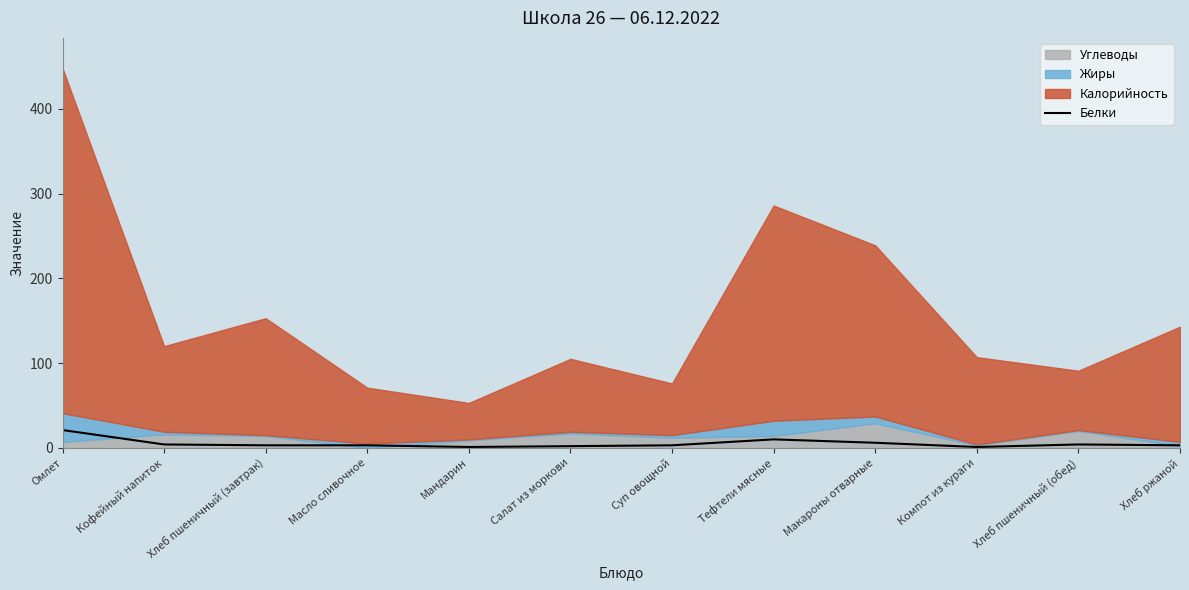

At which label is the value closest to 11?

Тефтели мясные